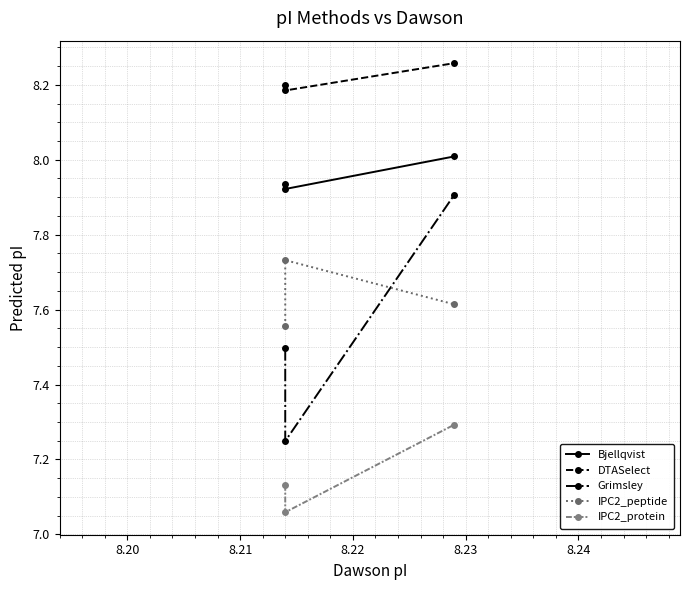

At which category is the sum across all series the highest?

8.21